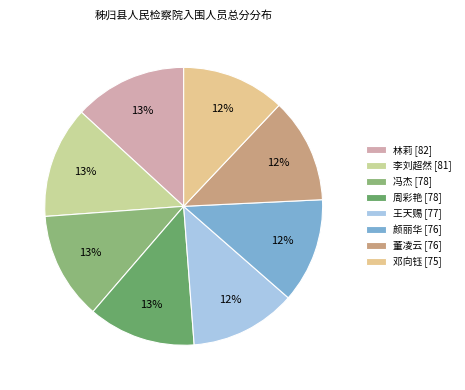

Is the sum of 邓向钰 and 董凌云 greater than half?

No